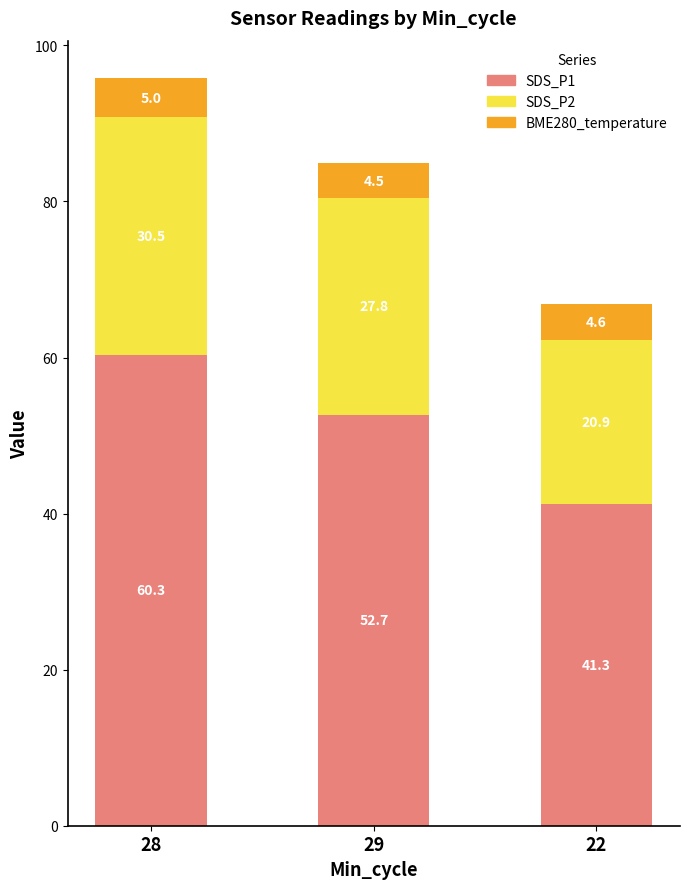

What value does the SDS_P1 series have at 28?

60.3